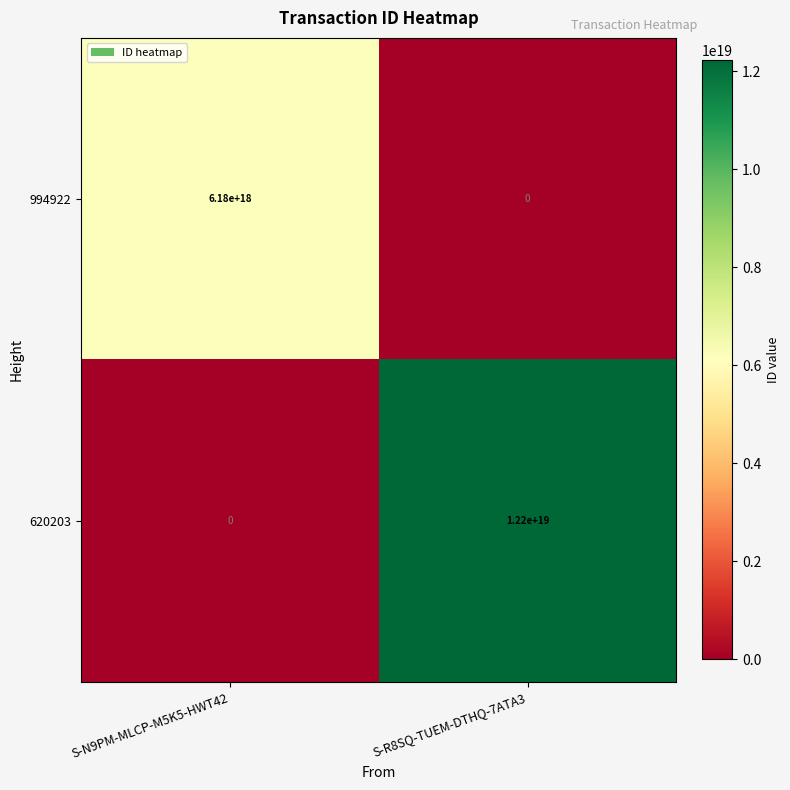

At which category is the sum across all series the highest?

S-R8SQ-TUEM-DTHQ-7ATA3